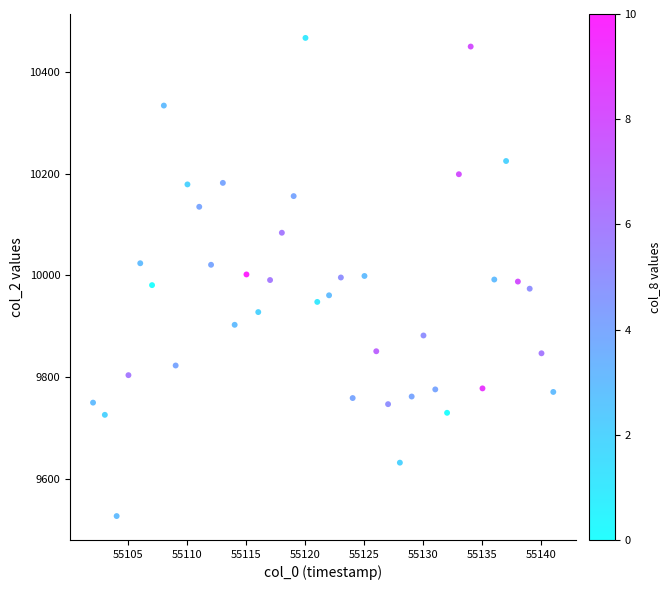

What is the range of X values (max minus min)?

39